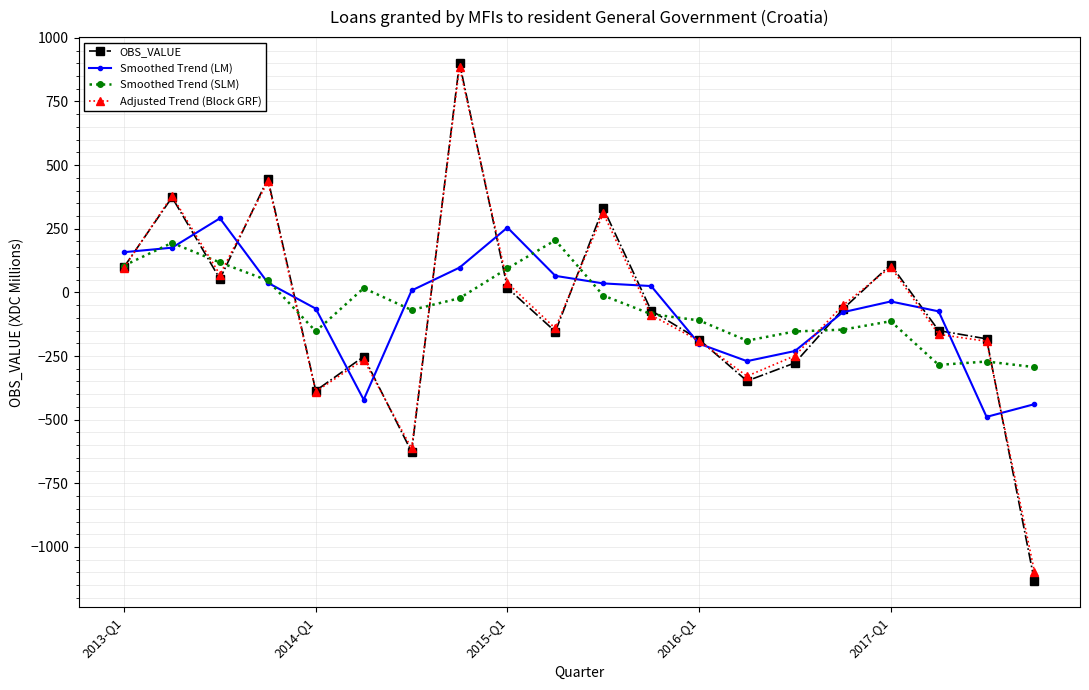

How many negative values does the OBS_VALUE series have?

12